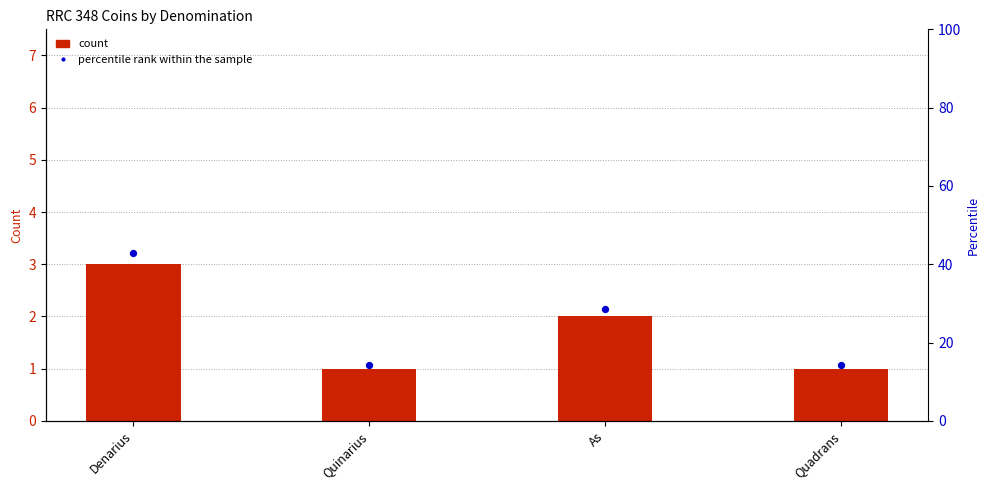

What is the change in value from Denarius to Quinarius?

-28.6